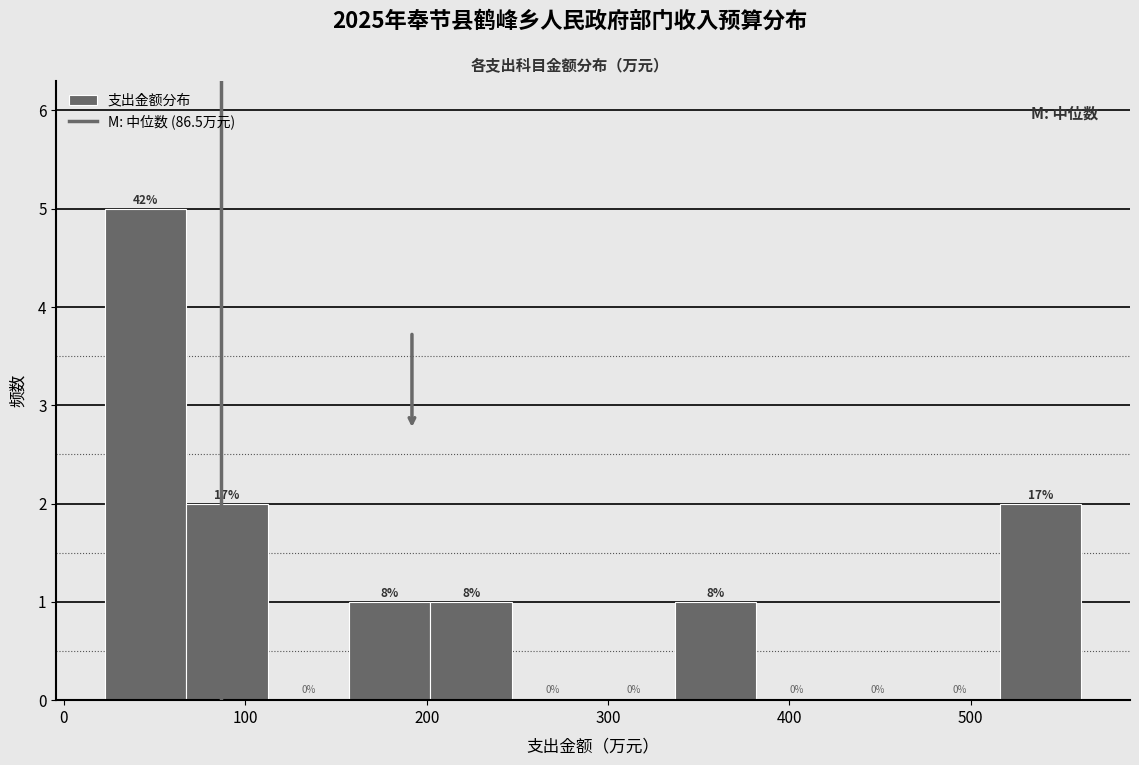

Which range on the x-axis has the tallest bar?

20 to 70